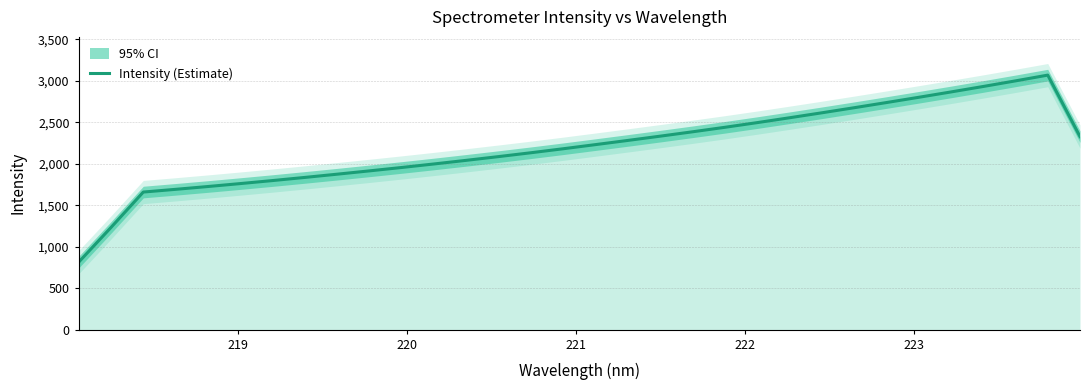

What is the highest value of the Intensity (Estimate) series?

3069.6